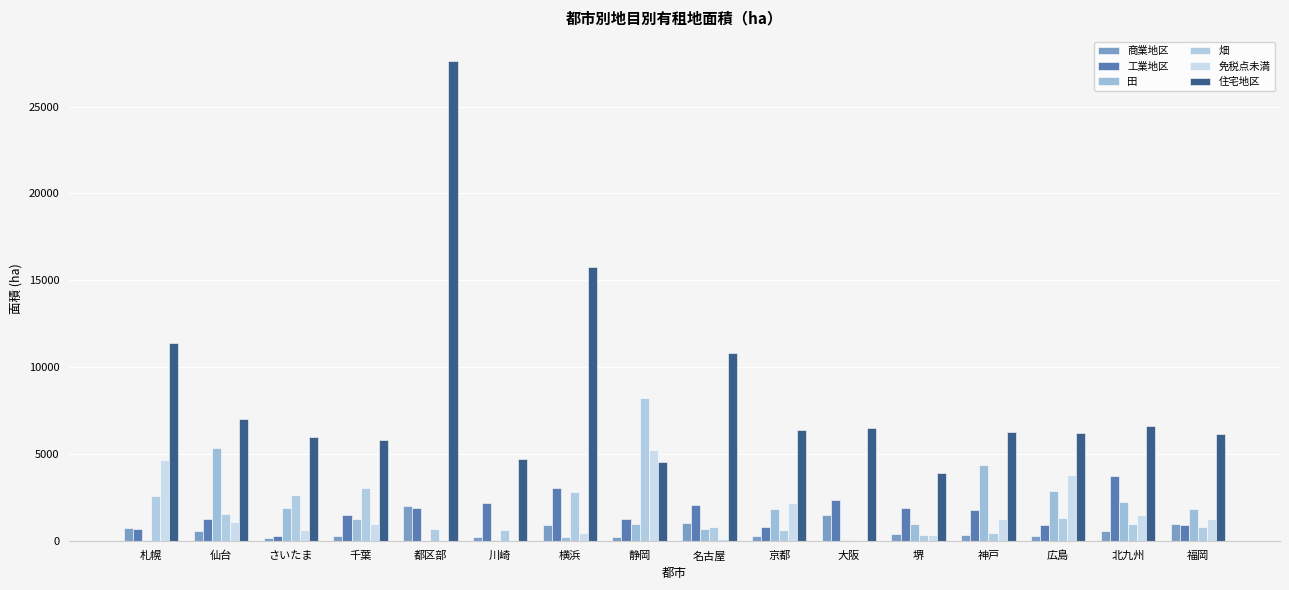

List the series in order of their peak value, highest first.

住宅地区, 畑, 田, 免税点未満, 工業地区, 商業地区